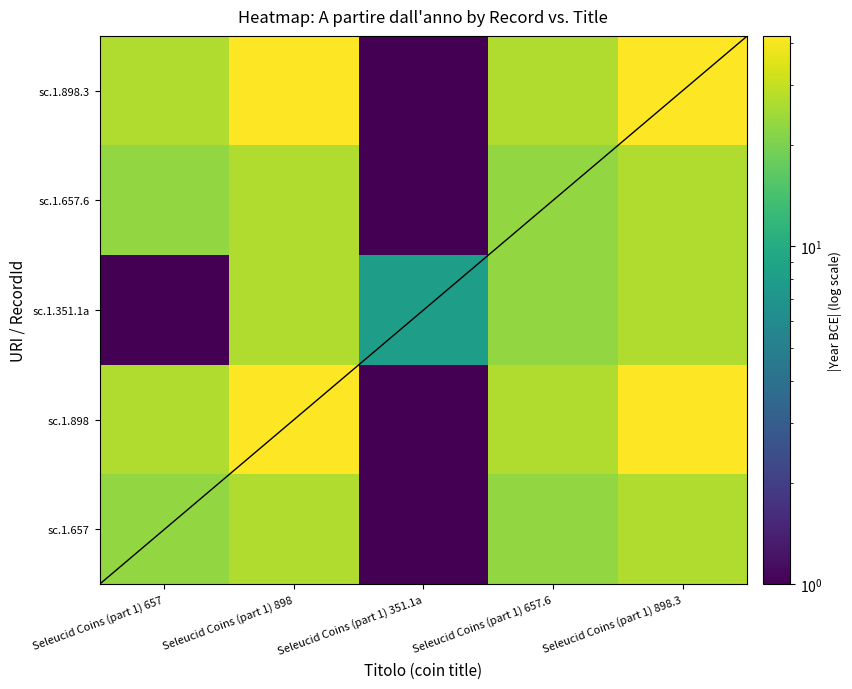

Rank the series at Seleucid Coins (part 1) 351.1a from lowest to highest value.

sc.1.657, sc.1.898, sc.1.657.6, sc.1.898.3, sc.1.351.1a